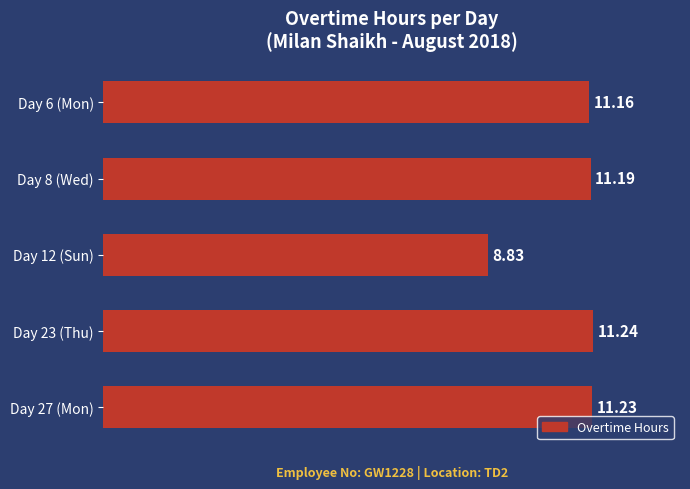

Between Day 12 (Sun) and Day 8 (Wed), which is larger?

Day 8 (Wed)